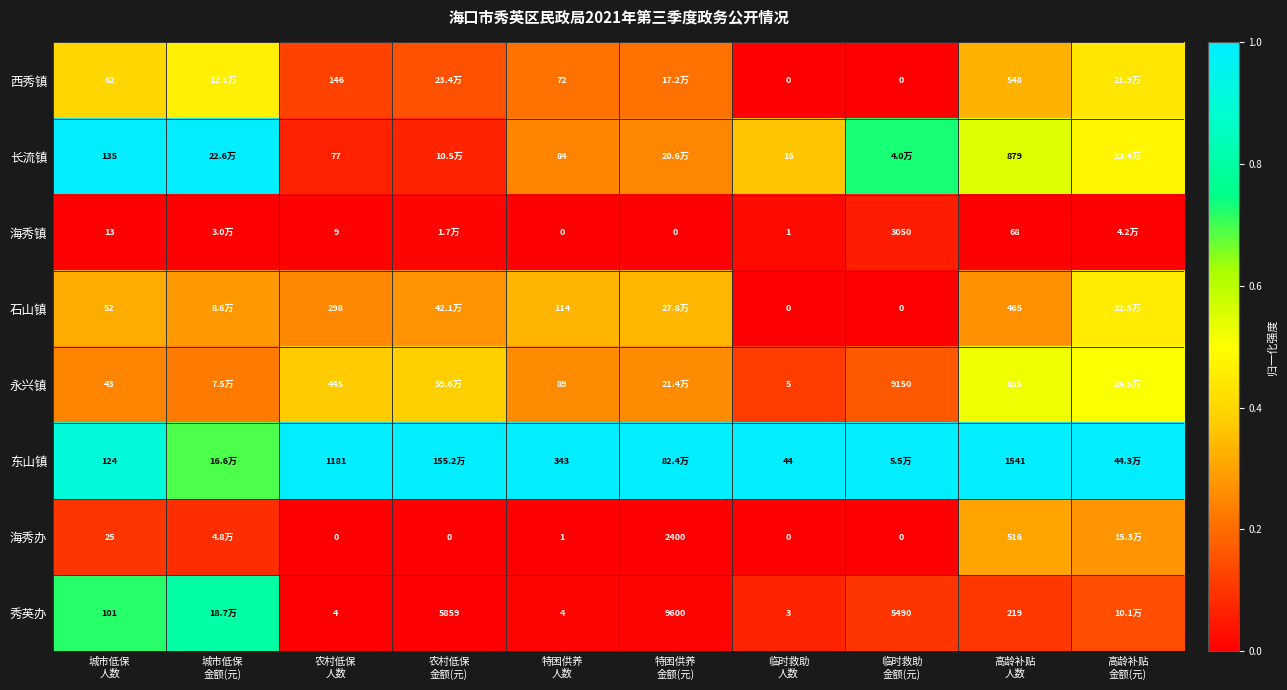

What is the highest value of the 东山镇 series?

1.0